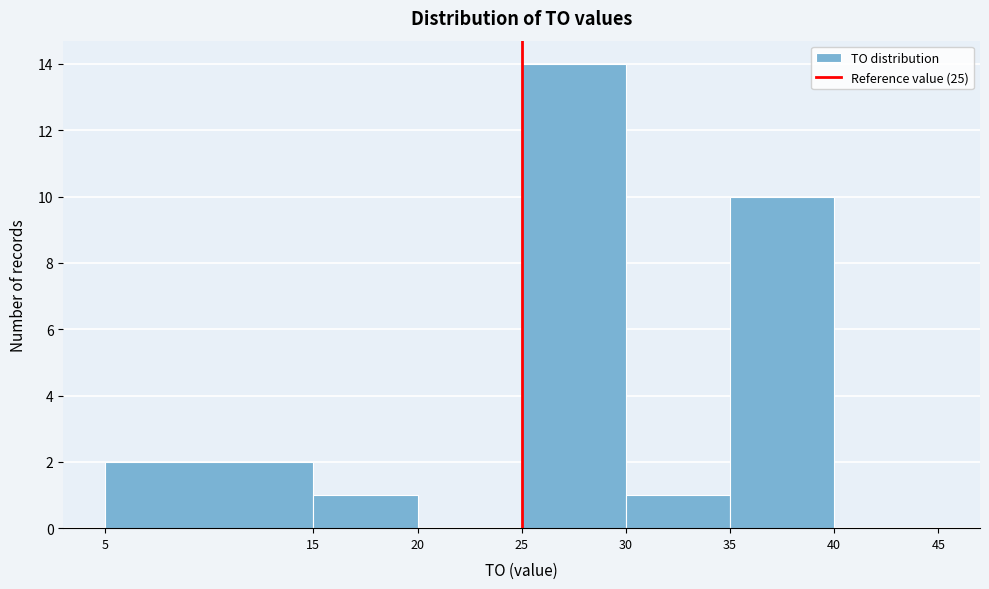

Reading left to right, transcribe this chart: for each bar, give the range it covers on the x-axis and its height. The values are not printed on the chart, so give them approximately, as read against the axis.

5 to 15: 2
15 to 20: 1
20 to 25: 0
25 to 30: 14
30 to 35: 1
35 to 40: 10
40 to 45: 0